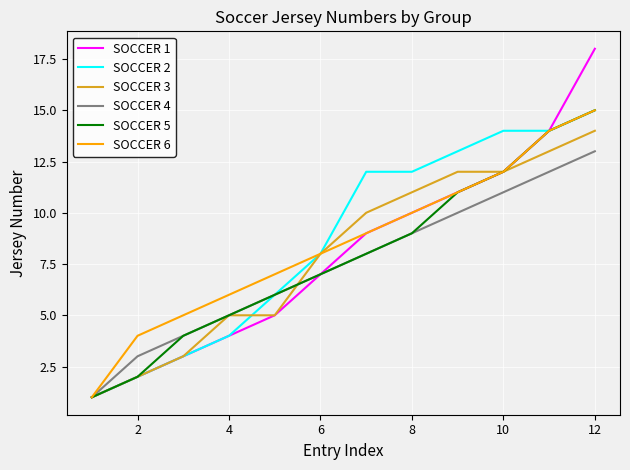

What is the maximum value shown in the chart?

18